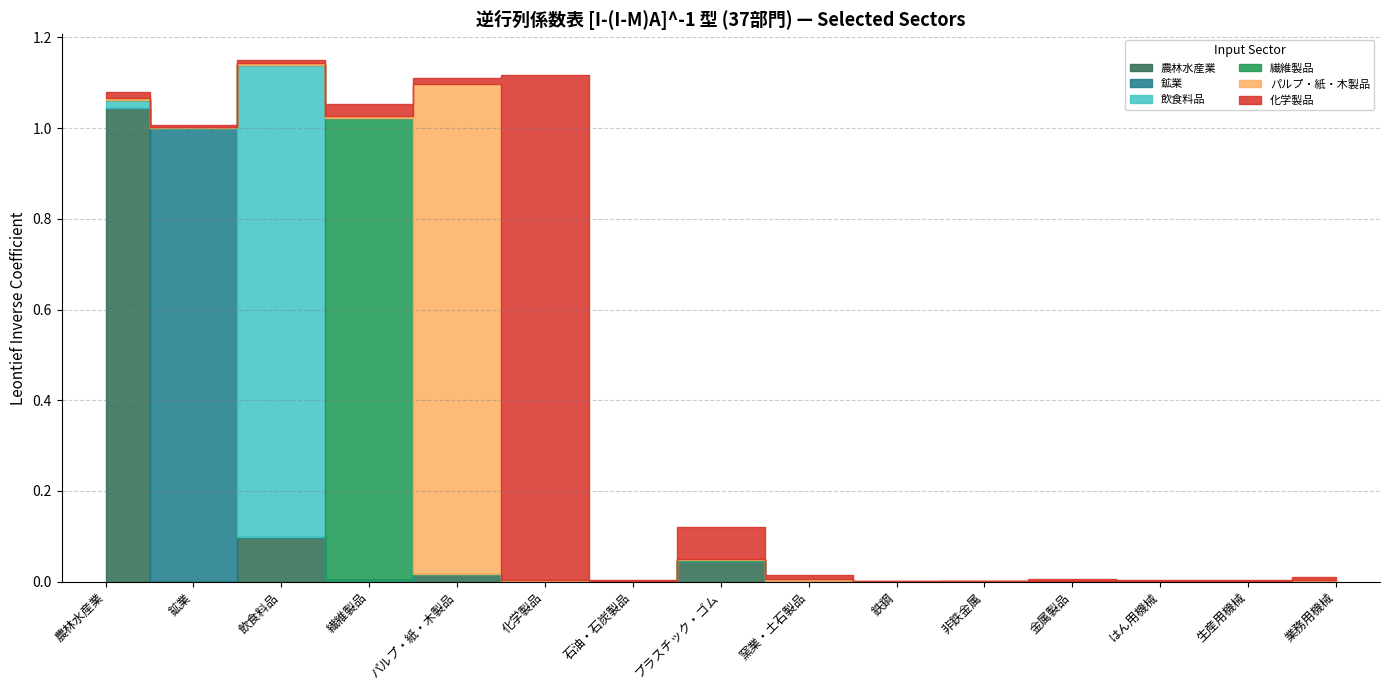

How many lines are shown in the chart?

6